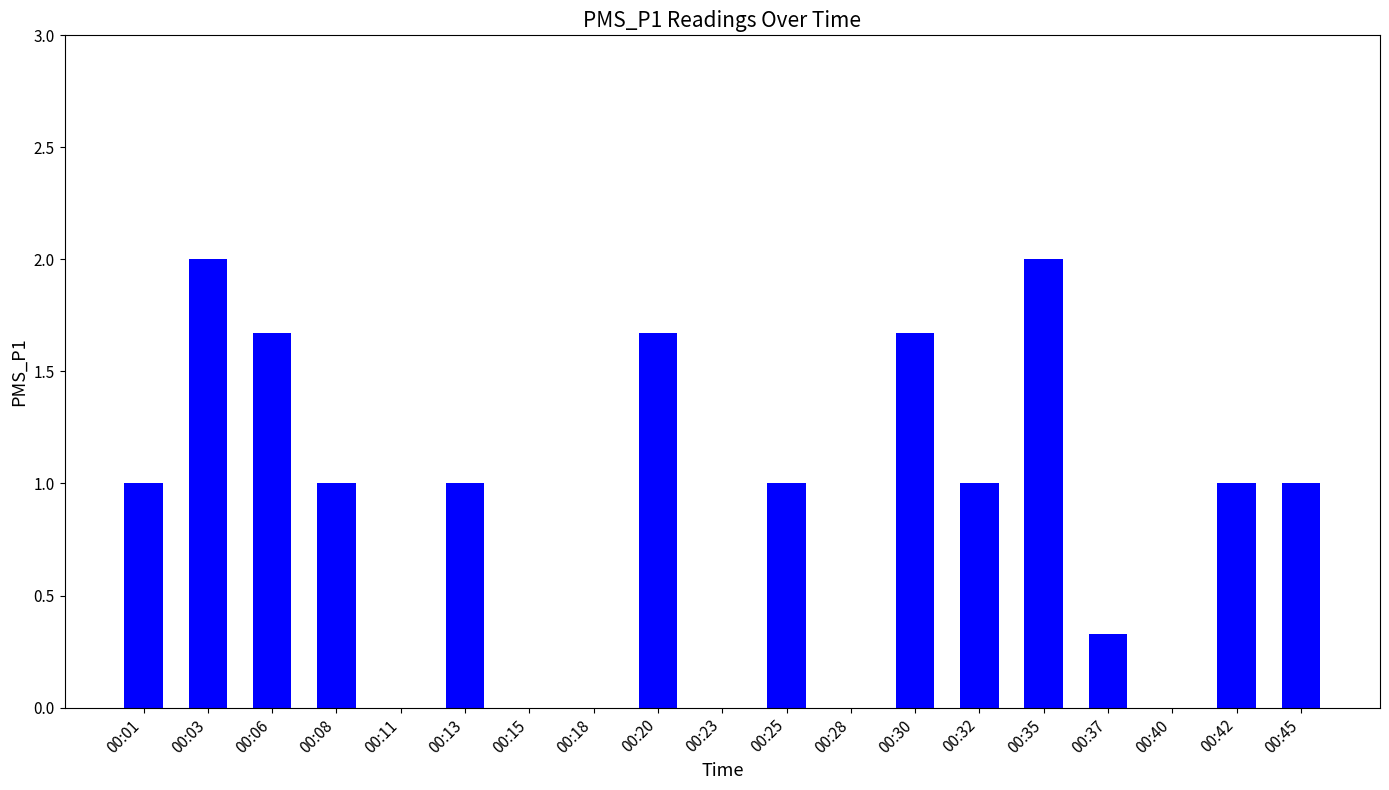

Which has a higher value, 00:40 or 00:08?

00:08